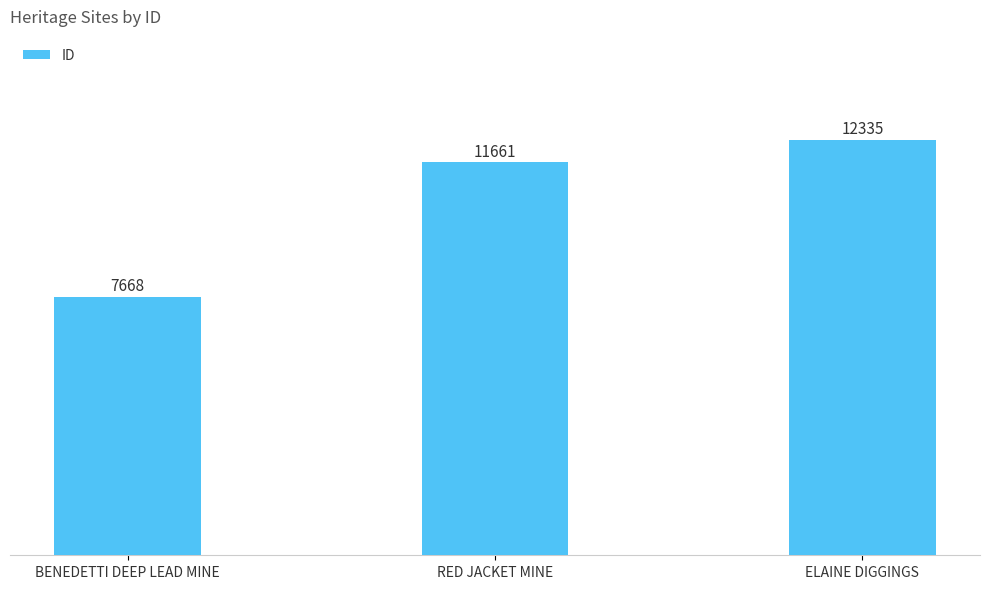

Between ELAINE DIGGINGS and BENEDETTI DEEP LEAD MINE, which is larger?

ELAINE DIGGINGS